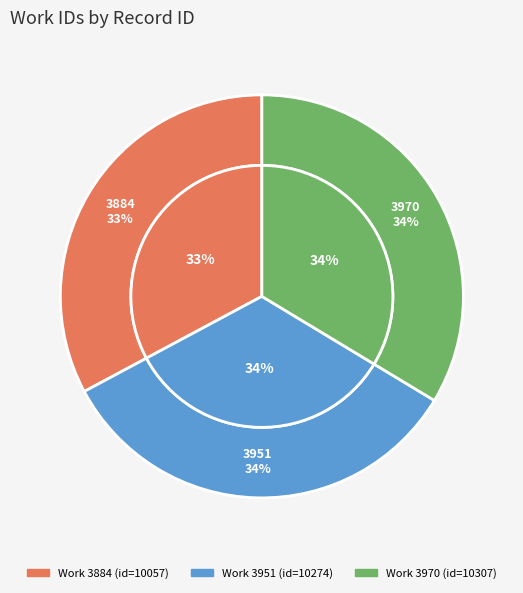

Combined, what portion of the pie is 3884 and 3970?

66.5%